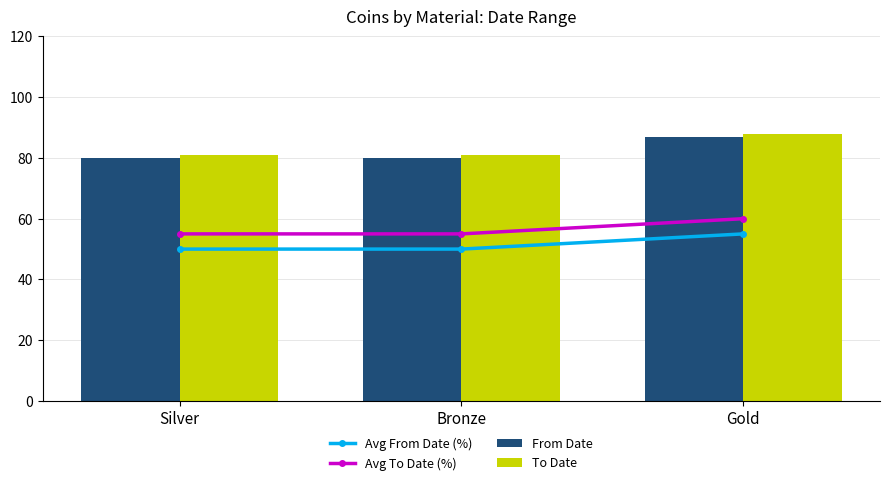

What is the total value across all series at Silver?

266